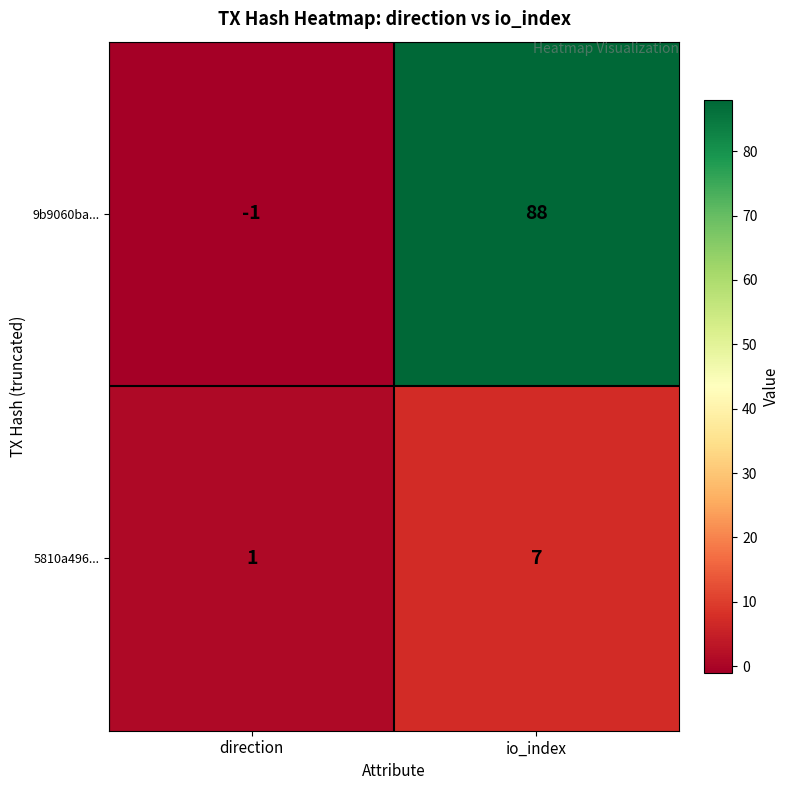

Which category has the highest value in the 9b9060ba... series?

io_index